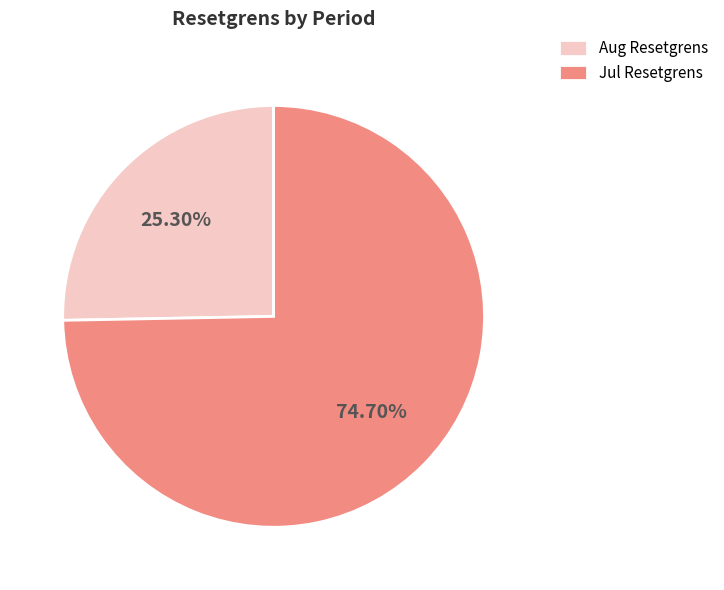

Between Jul Resetgrens and Aug Resetgrens, which is larger?

Jul Resetgrens